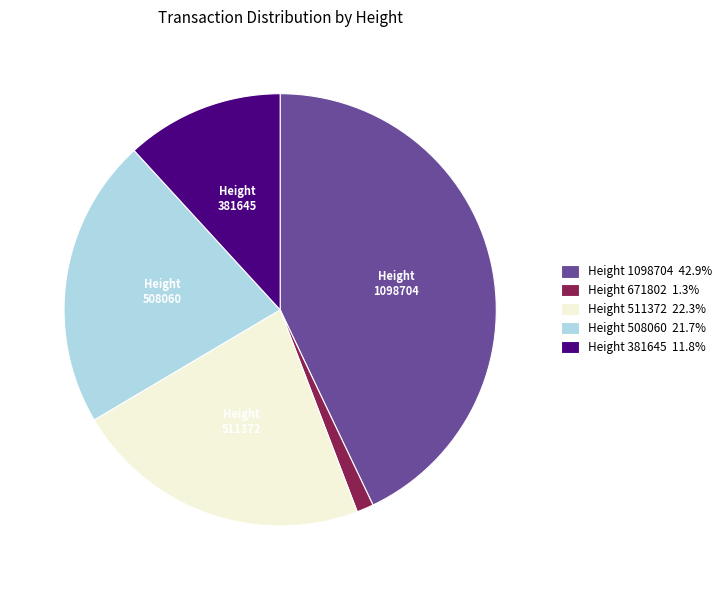

Approximately how many times larger is the value at Height 508060 21.7% compared to Height 511372 22.3%?

1.0